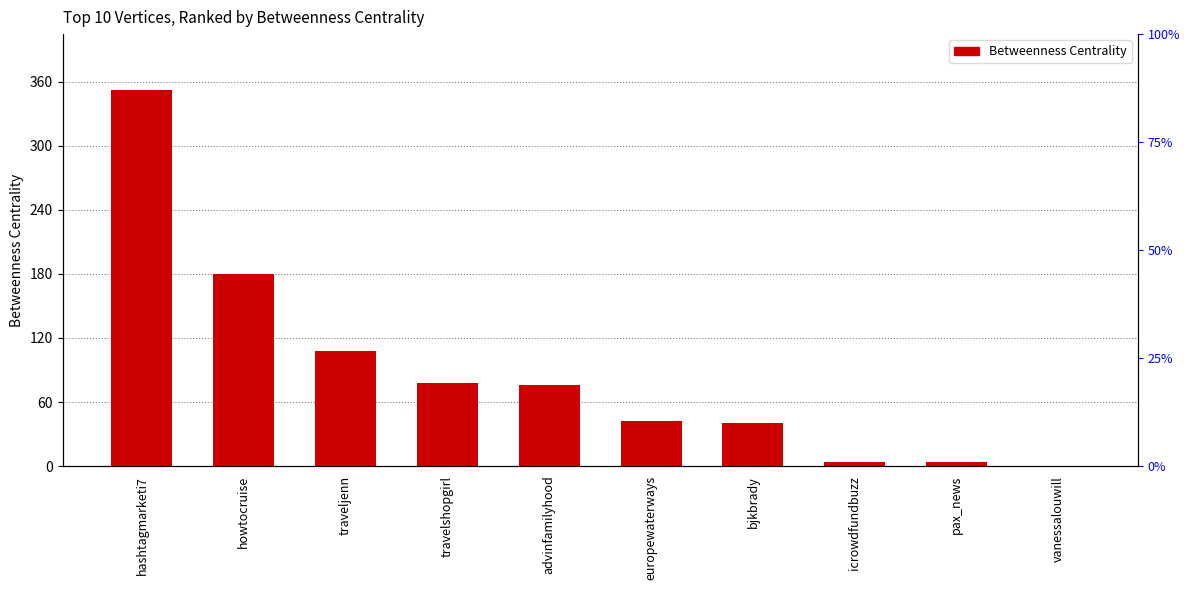

At which label does the data first exceed 76?

hashtagmarketi7